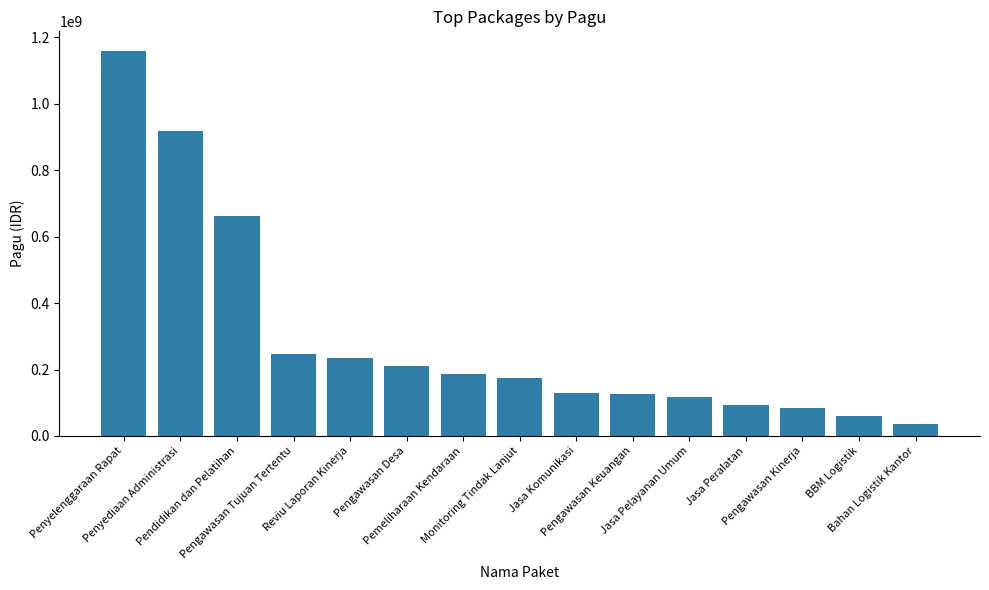

What is the average value?

295605790